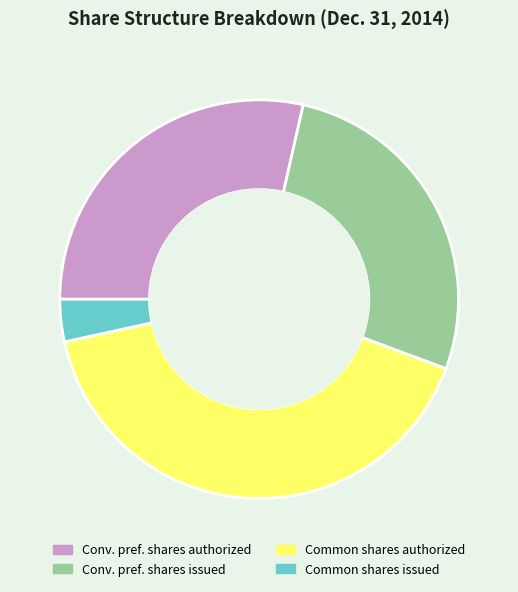

Is there a majority slice in this chart?

No